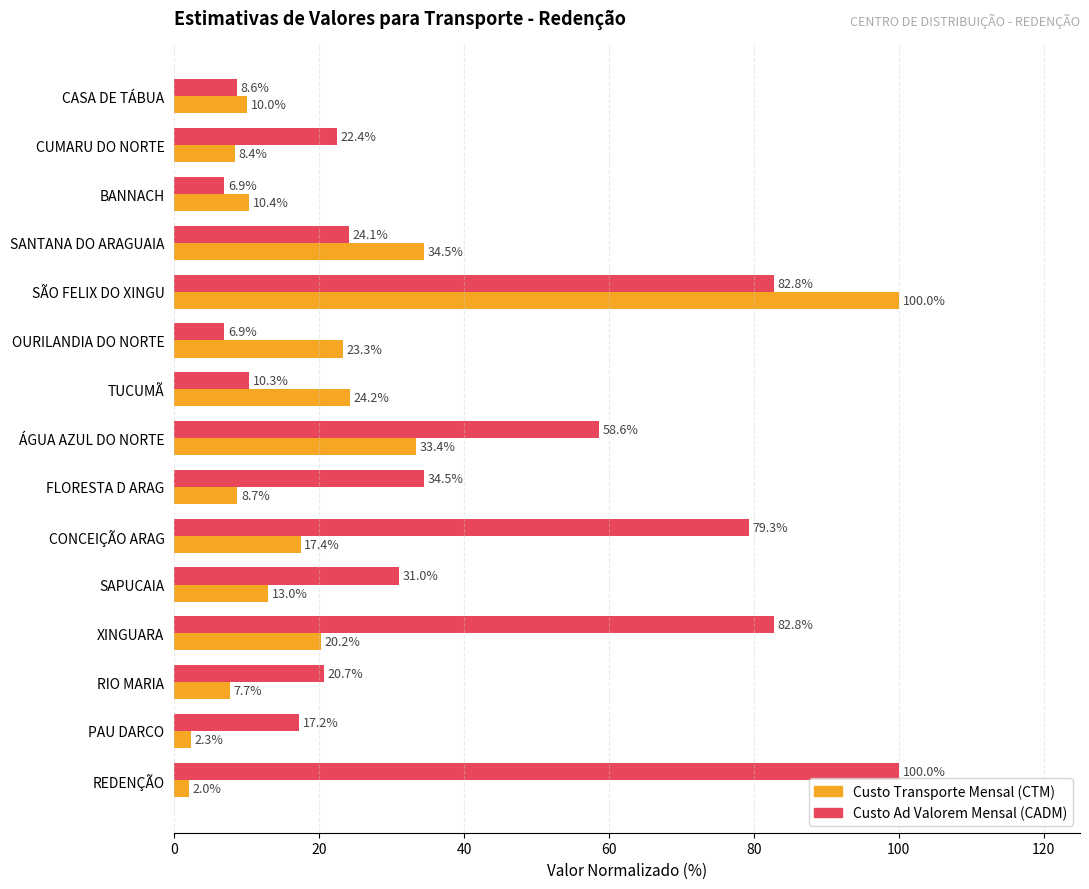

What is the difference between the maximum and minimum values in the Custo Ad Valorem Mensal (CADM) series?

93.1